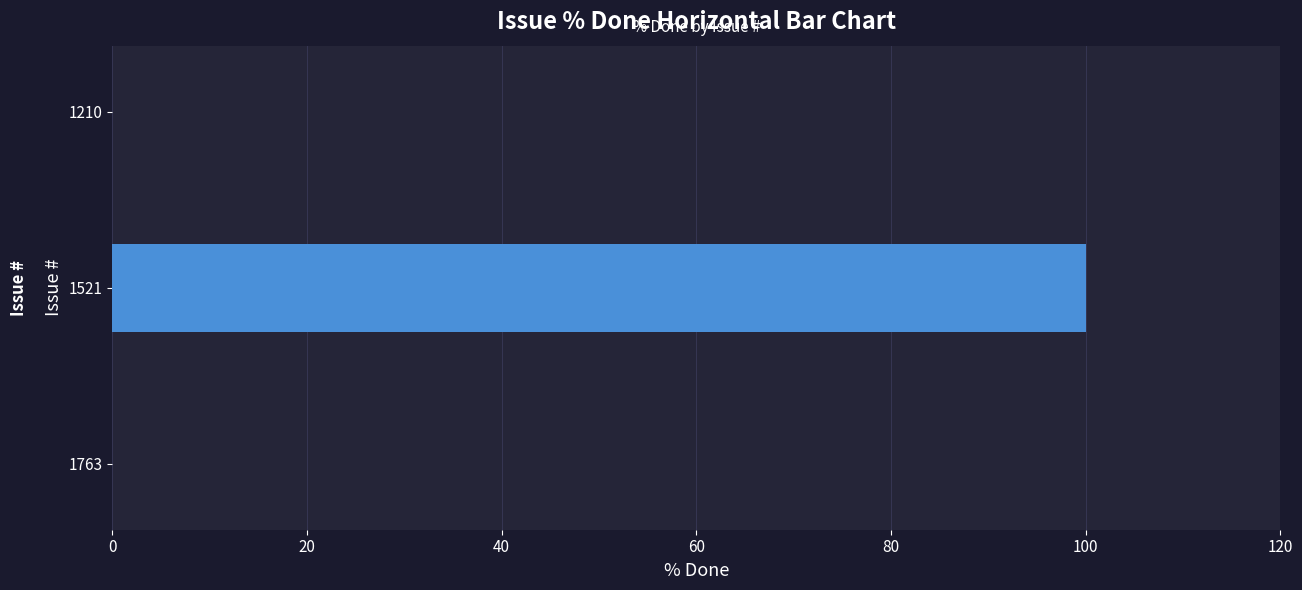

Reading bottom to top, extract all data points from this chart.

1763=0	1521=100	1210=0